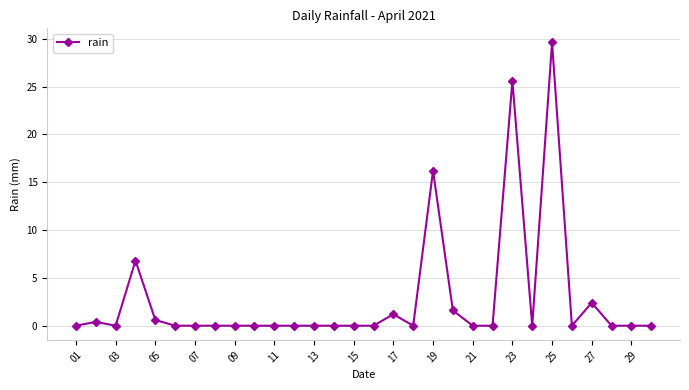

Reading left to right, extract all data points from this chart.

0.0	0.4	0.0	6.8	0.6	0.0	0.0	0.0	0.0	0.0	0.0	0.0	0.0	0.0	0.0	0.0	1.2	0.0	16.2	1.6	0.0	0.0	25.6	0.0	29.6	0.0	2.4	0.0	0.0	0.0